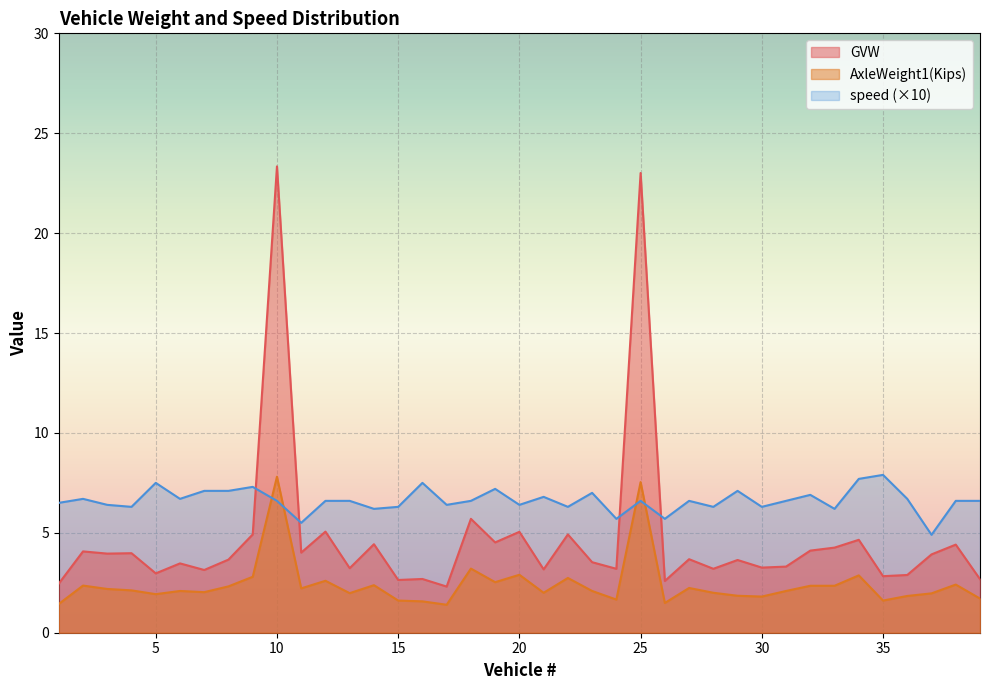

Which label corresponds to the largest value in the chart?

10